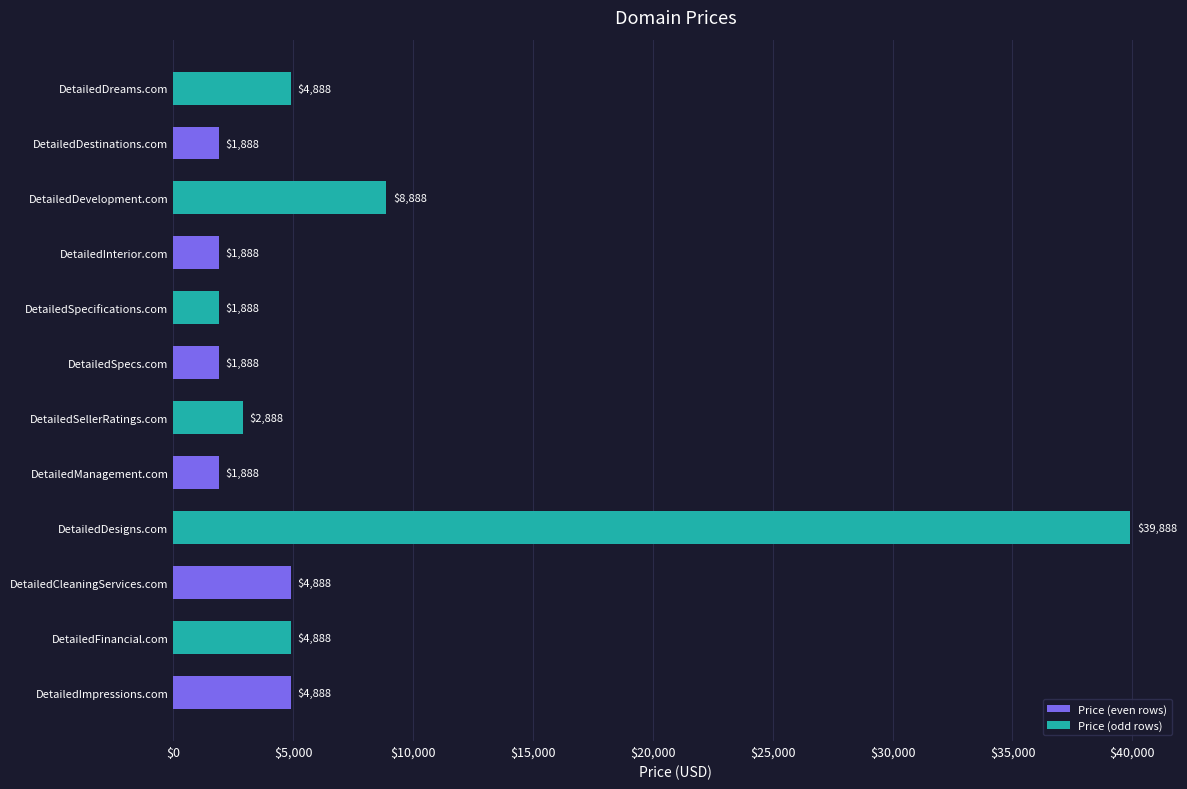

At which category does the chart reach its peak across all series?

DetailedDesigns.com